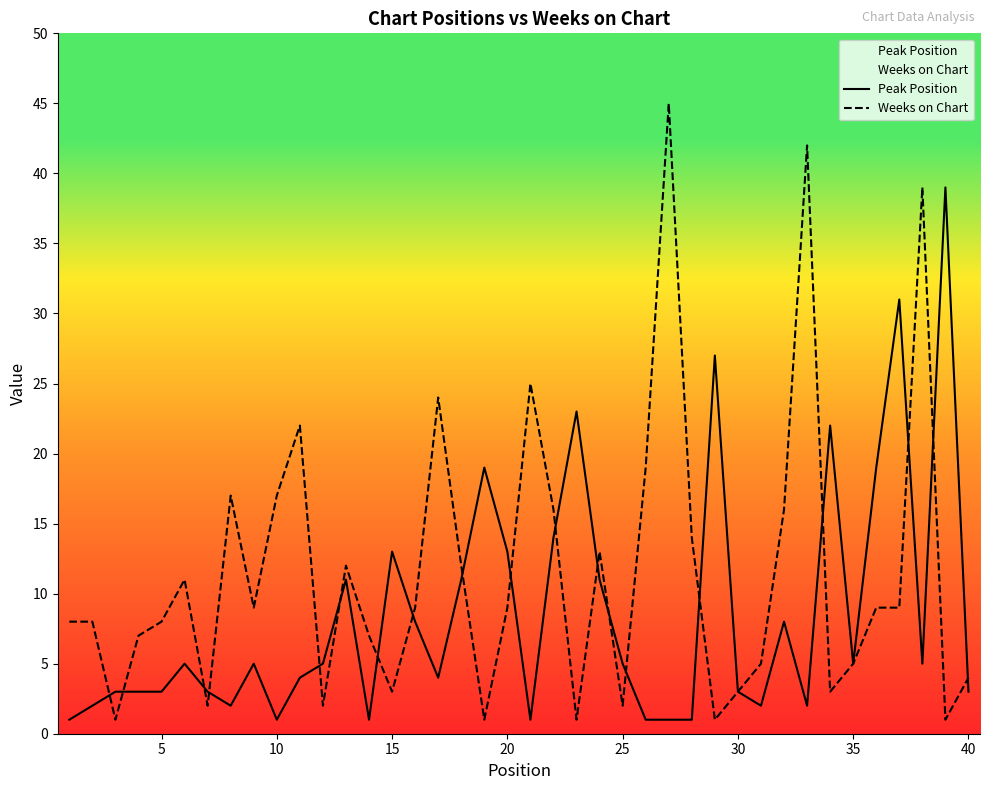

The Weeks on Chart series shows 14 at 5. True or false?

False